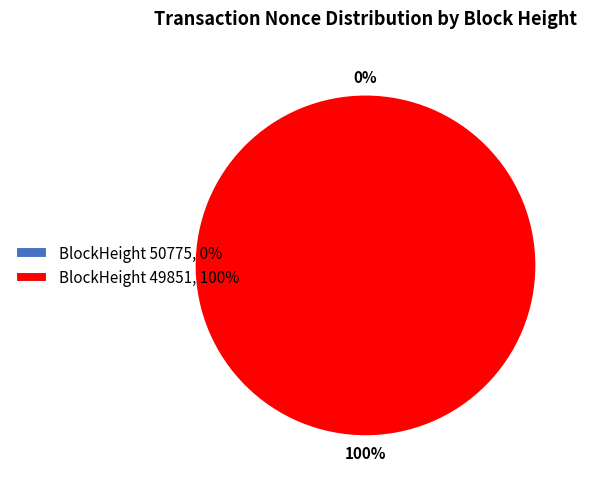

Is it true that 50775 is 7% of the pie?

False